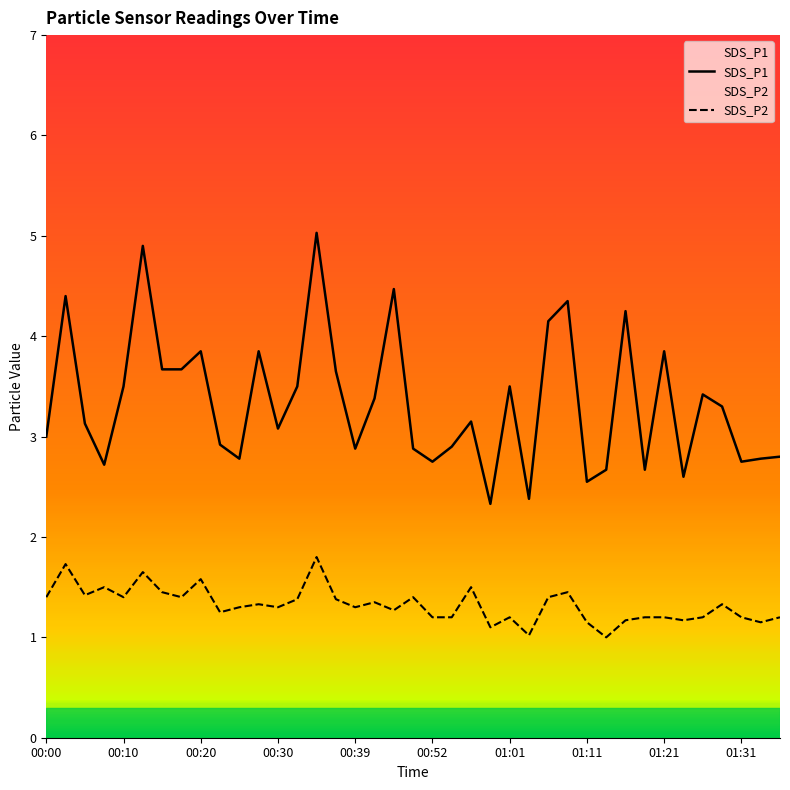

What is the minimum value for SDS_P2?

1.0